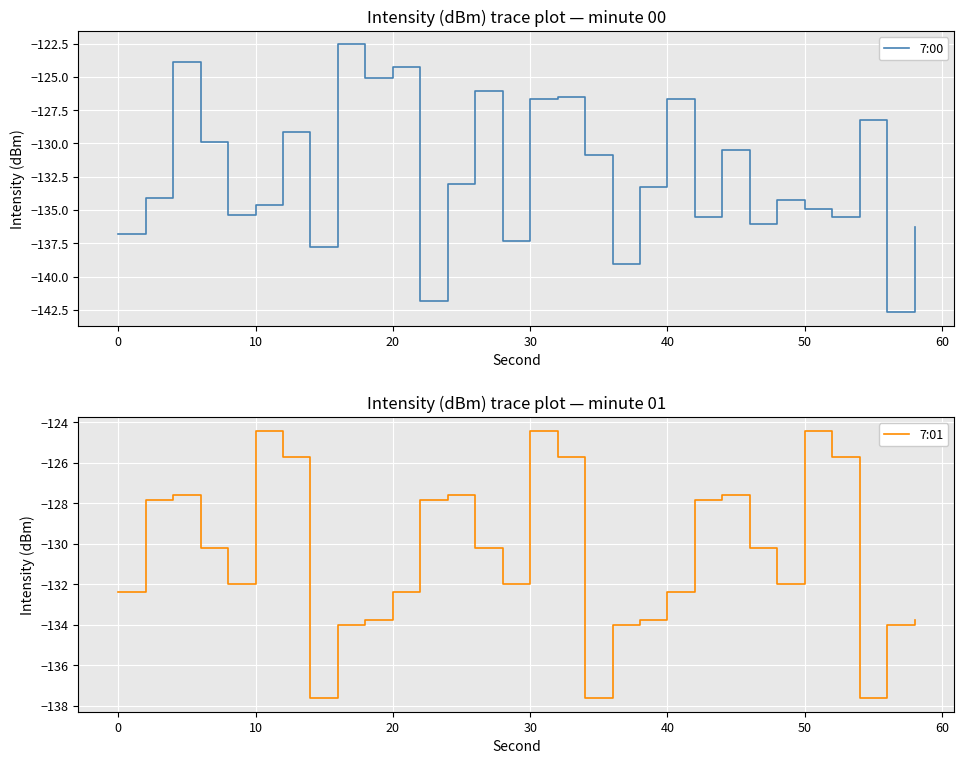

What is the highest value of the 7:00 series?

-122.6